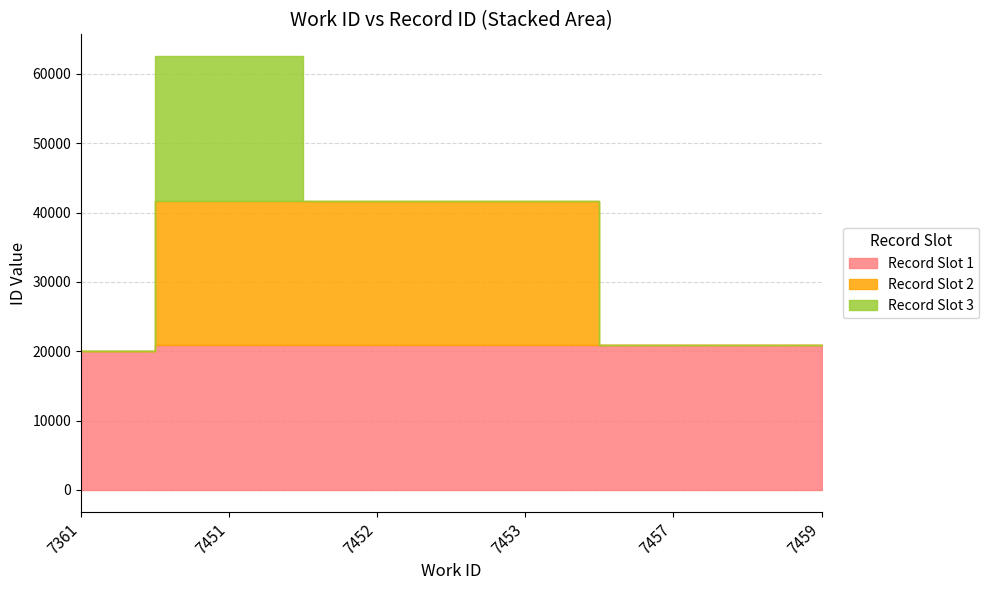

What is the value of the 1st point from the left?

20018